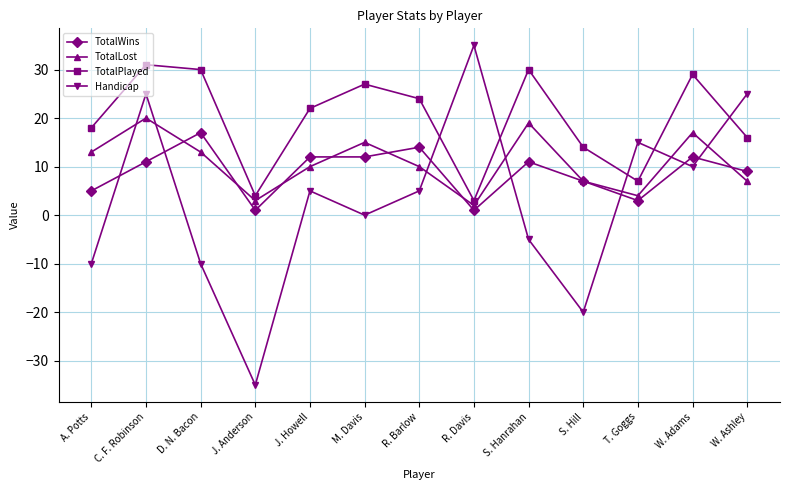

True or false: Handicap has a value of 36 at C. F. Robinson.

False